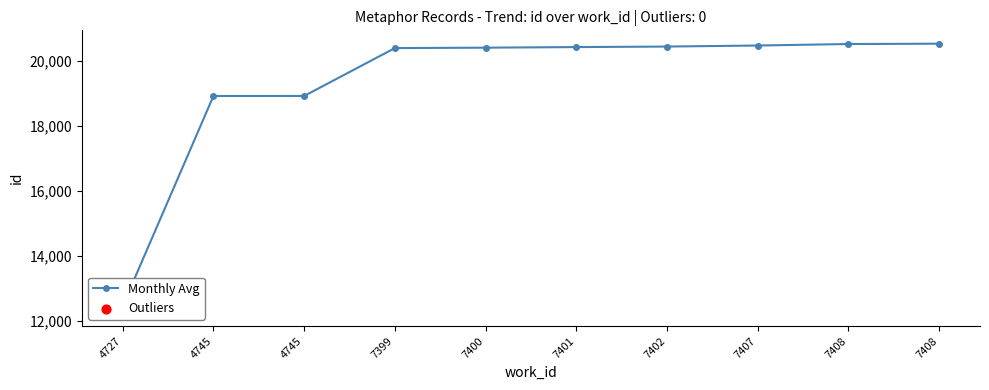

What is the change in value from 7399 to 7401?

+31